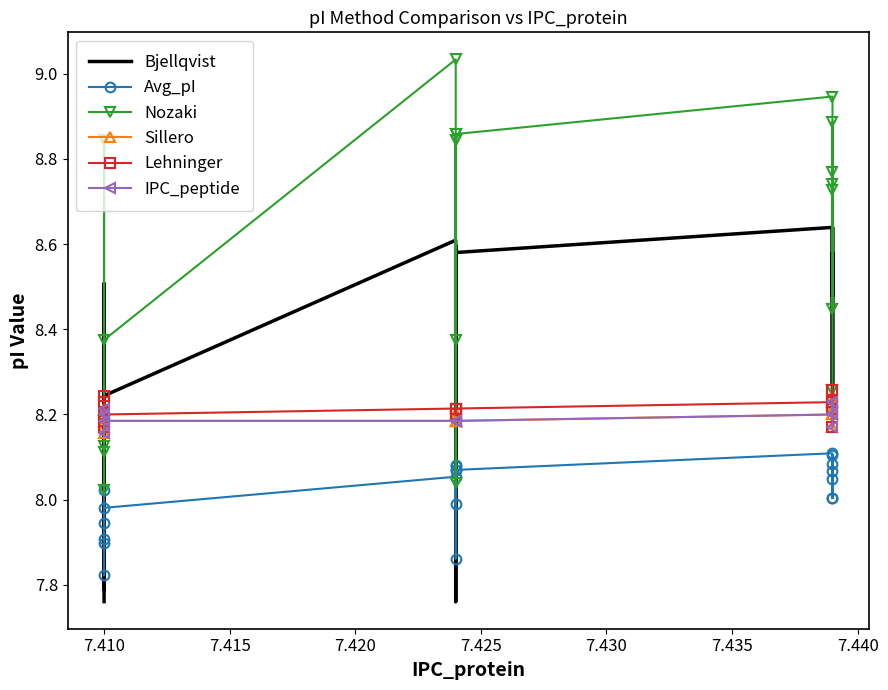

True or false: IPC_peptide and Lehninger intersect in this chart.

False